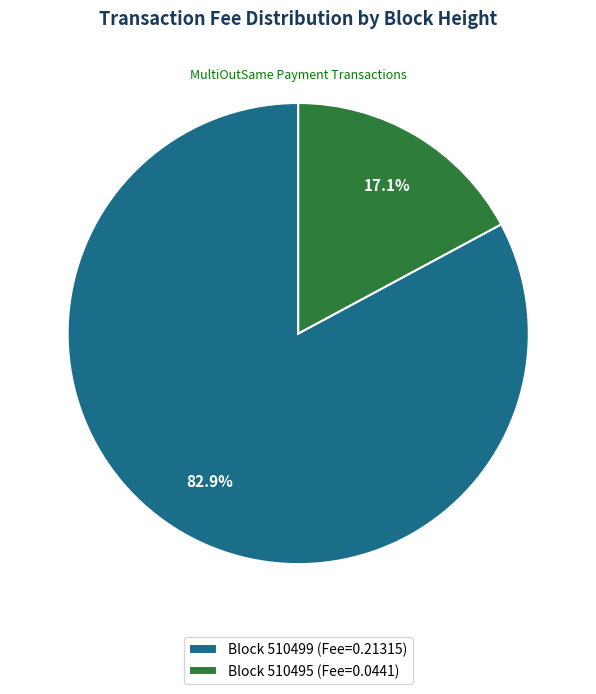

To the nearest percent, what is the difference between the largest and smallest slice percentages?

66%